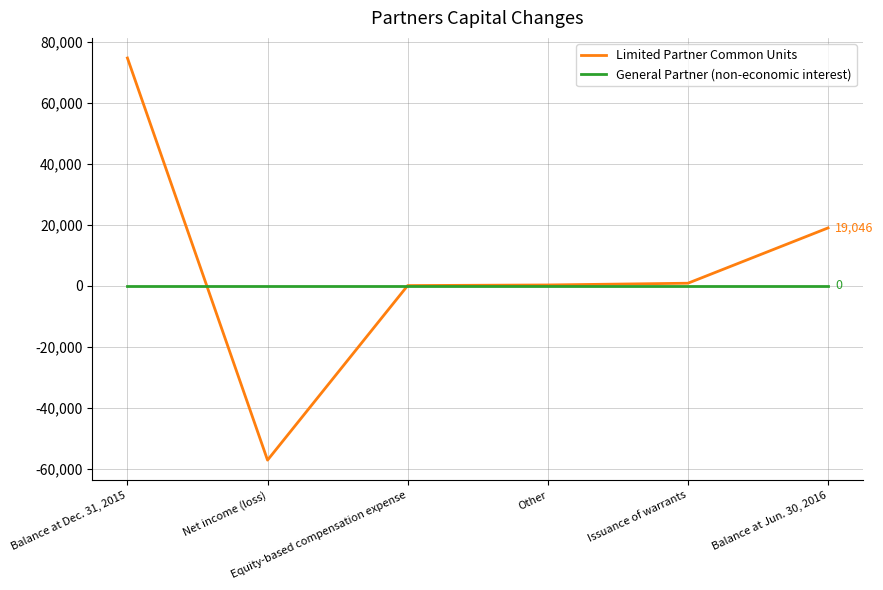

Which series has the widest spread of values?

Limited Partner Common Units